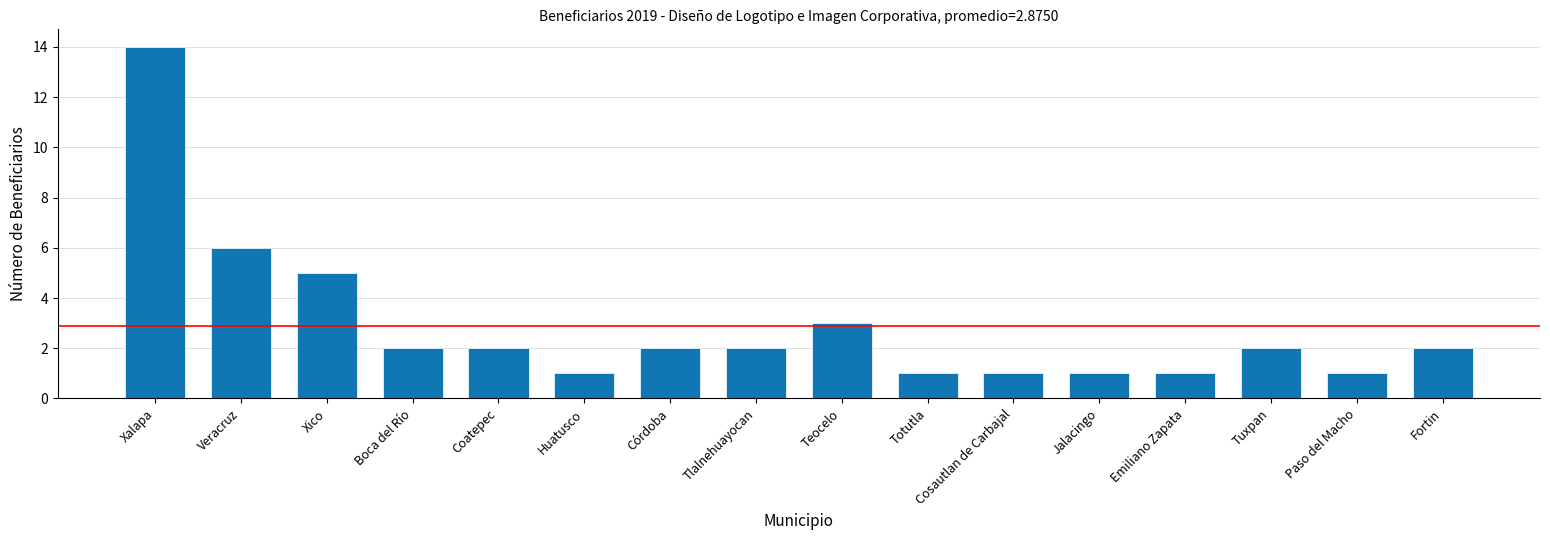

Is it true that the value at Boca del Río is 2?

True